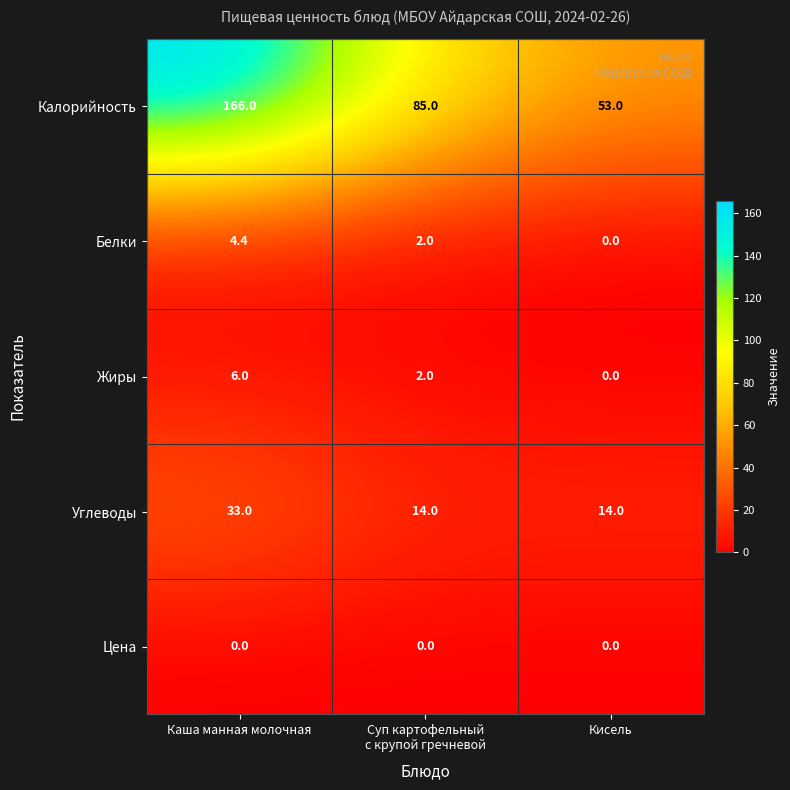

The Калорийность series shows 284.5 at Каша манная молочная. True or false?

False